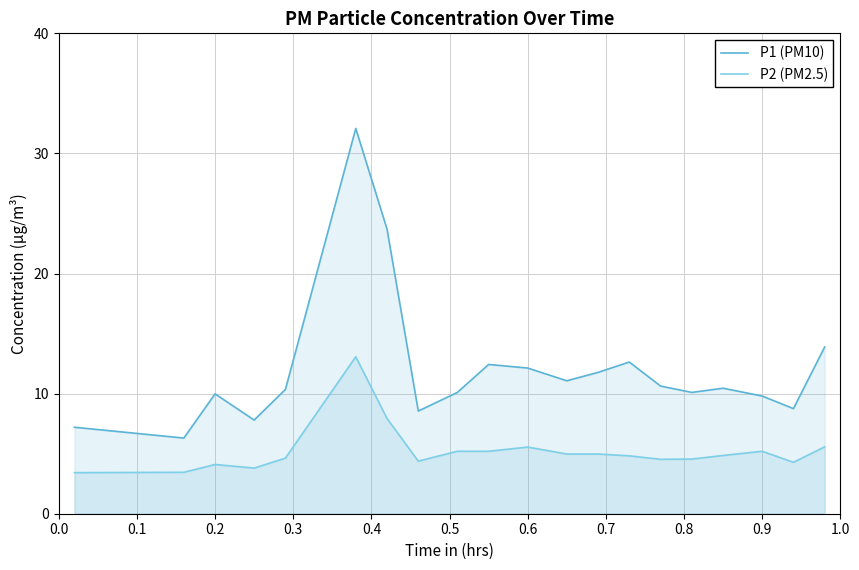

What is the maximum value for P1 (PM10)?

32.1